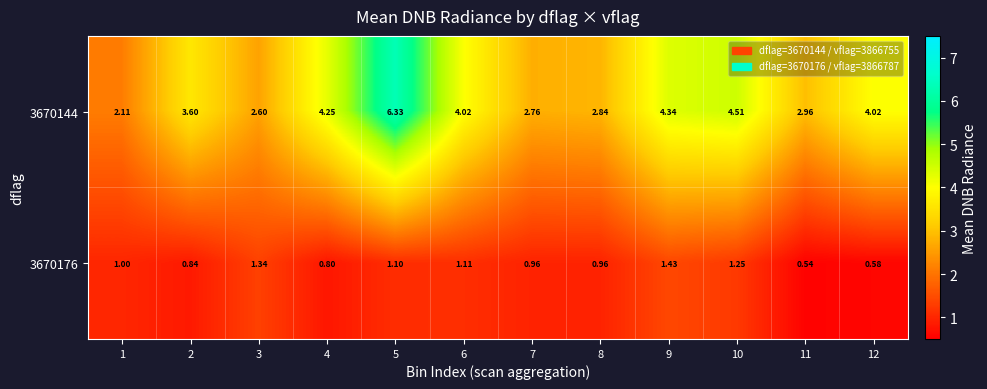

Rank the series at 10 from highest to lowest value.

3670144, 3670176